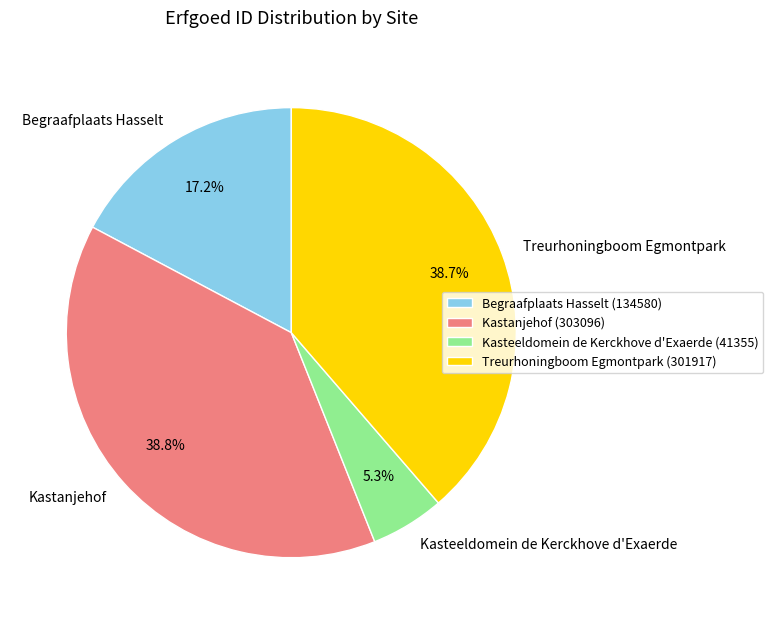

To the nearest percent, what is the average slice percentage?

25%